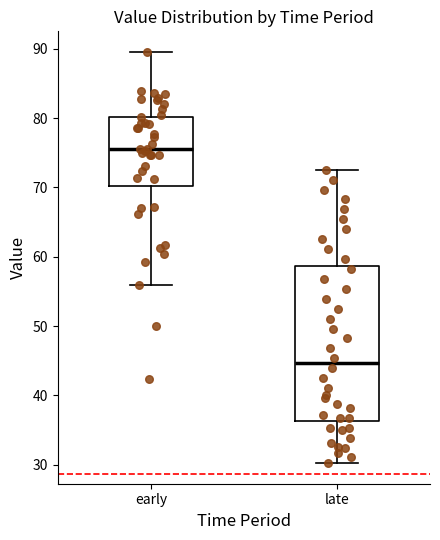

Reading left to right, transcribe this box plot: for each box, give where its median line is, the range the box spans, and where its two whiskers end, as read against the y-axis. The values are not printed on the chart, so give them approximately, as read against the axis.

early: median 76, box 70 to 80, whiskers 56 to 90
late: median 45, box 36 to 59, whiskers 30 to 73